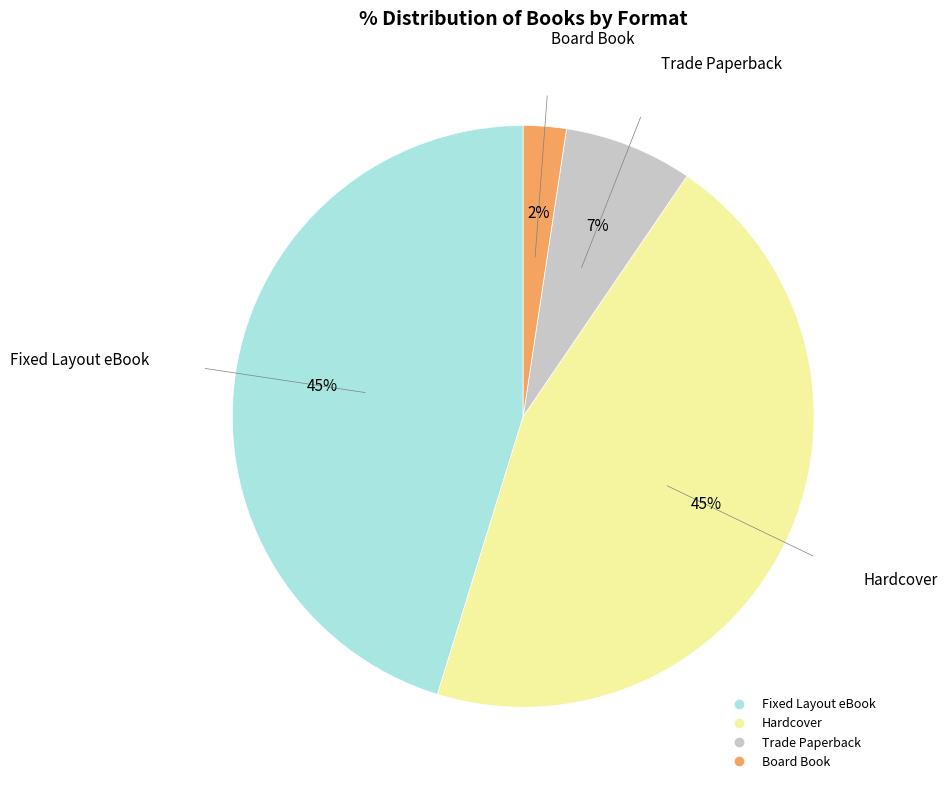

Between Fixed Layout eBook and Board Book, which is larger?

Fixed Layout eBook